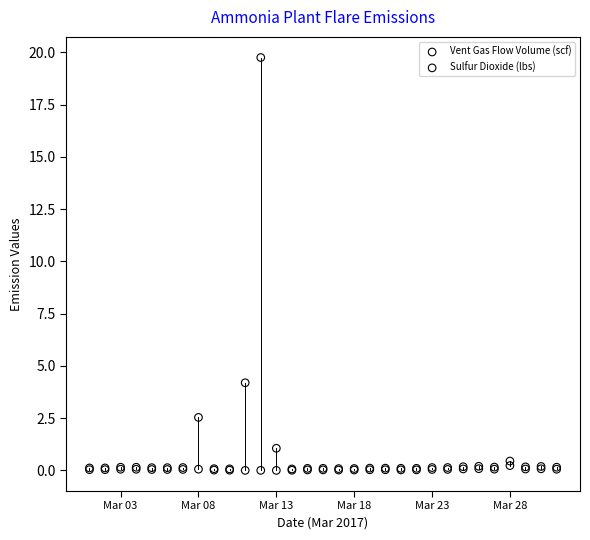

Across all series, what Y value is closest to 9?

4.2